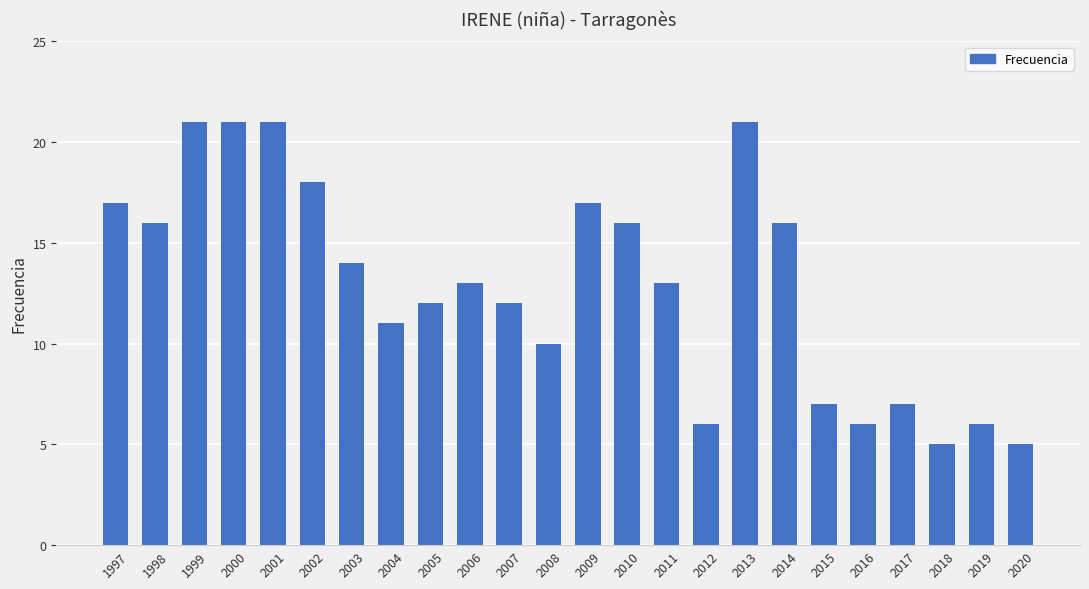

Read the value at 2019, to the nearest 5.

5